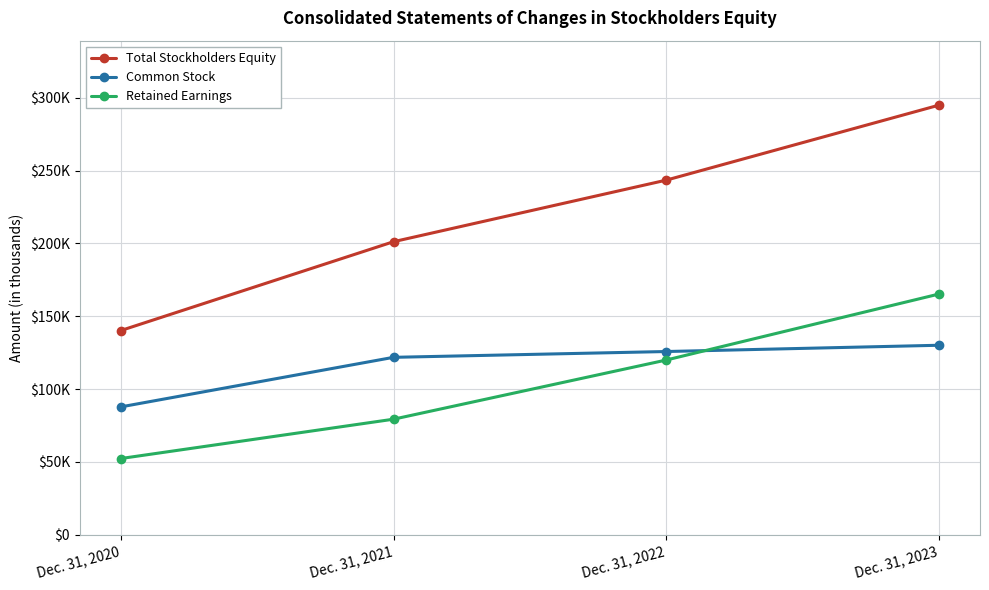

What is the greatest value displayed?

294978